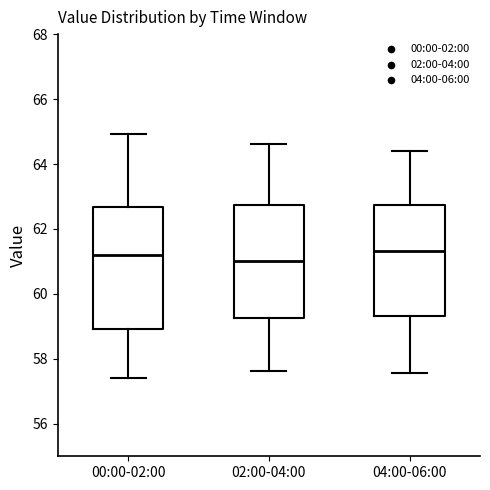

Reading left to right, transcribe this box plot: for each box, give where its median line is, the range the box spans, and where its two whiskers end, as read against the y-axis. The values are not printed on the chart, so give them approximately, as read against the axis.

00:00-02:00: median 61.2, box 59.0 to 62.6, whiskers 57.4 to 65.0
02:00-04:00: median 61.0, box 59.2 to 62.8, whiskers 57.6 to 64.6
04:00-06:00: median 61.4, box 59.4 to 62.8, whiskers 57.6 to 64.4